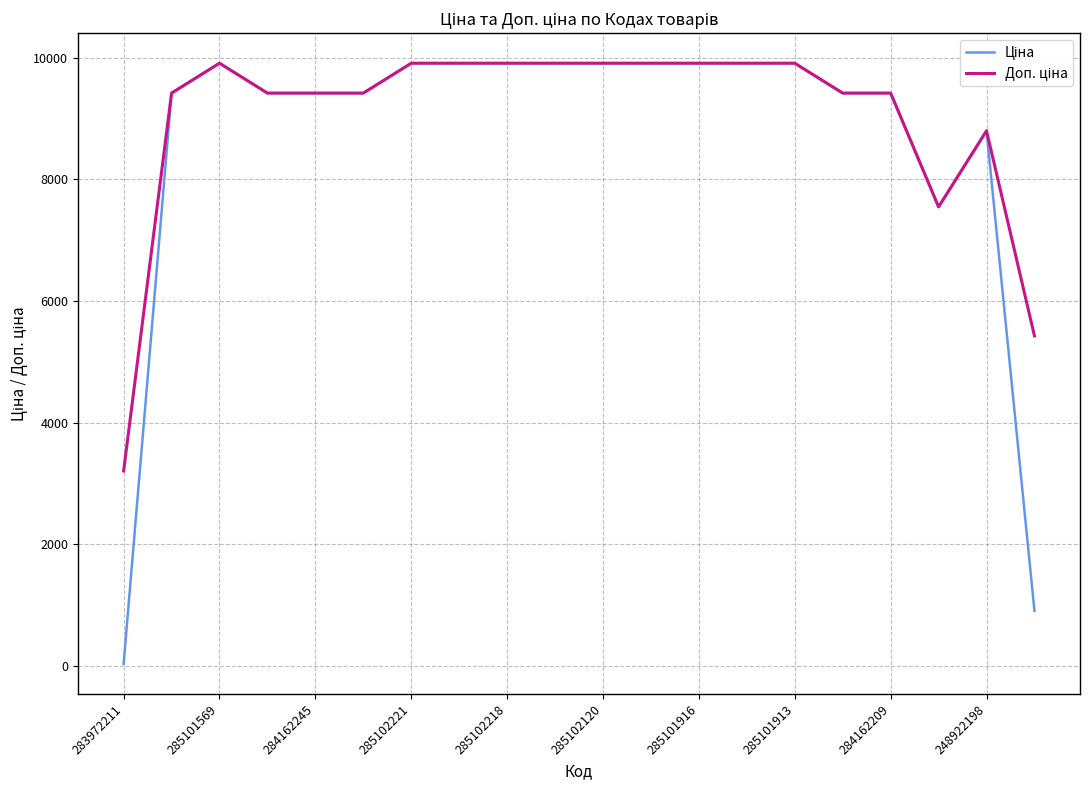

What is the greatest value displayed?

9908.5